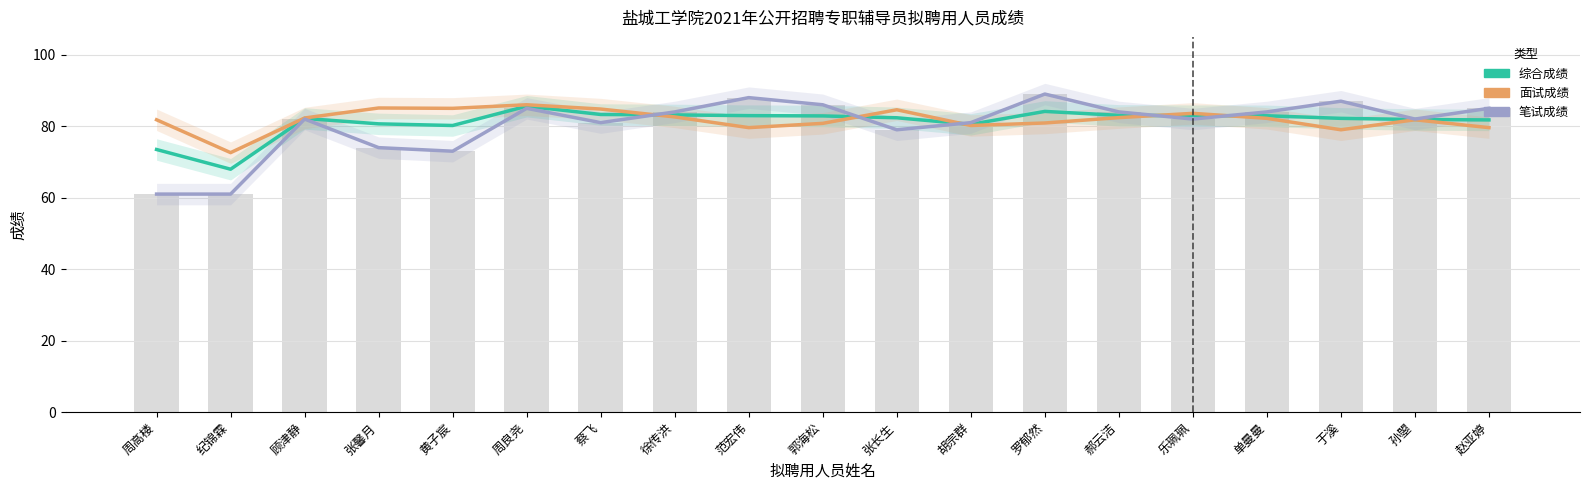

What is the label of the 1st bar from the left?

周高楼